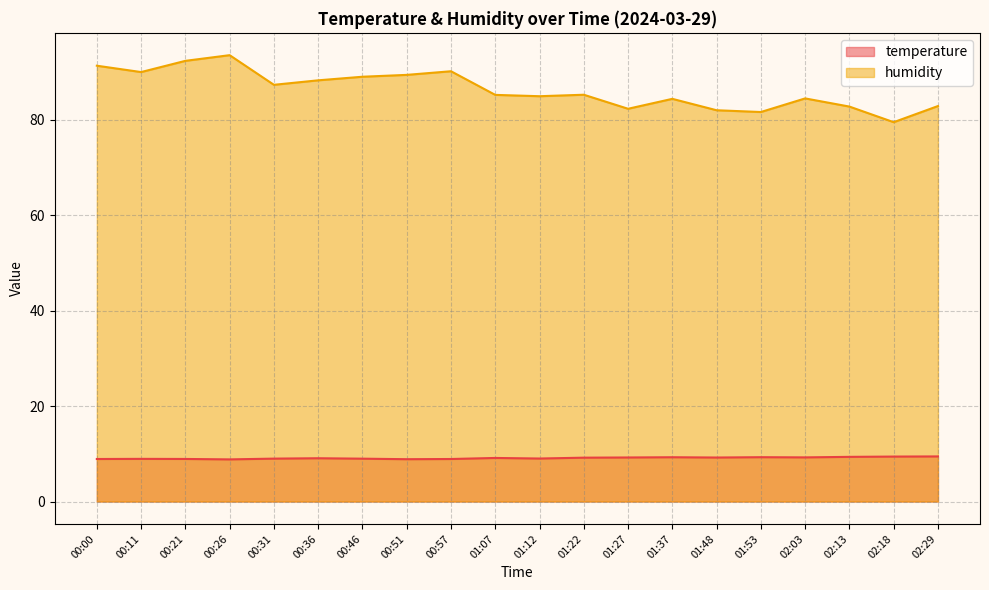

True or false: humidity and temperature cross at least once.

False